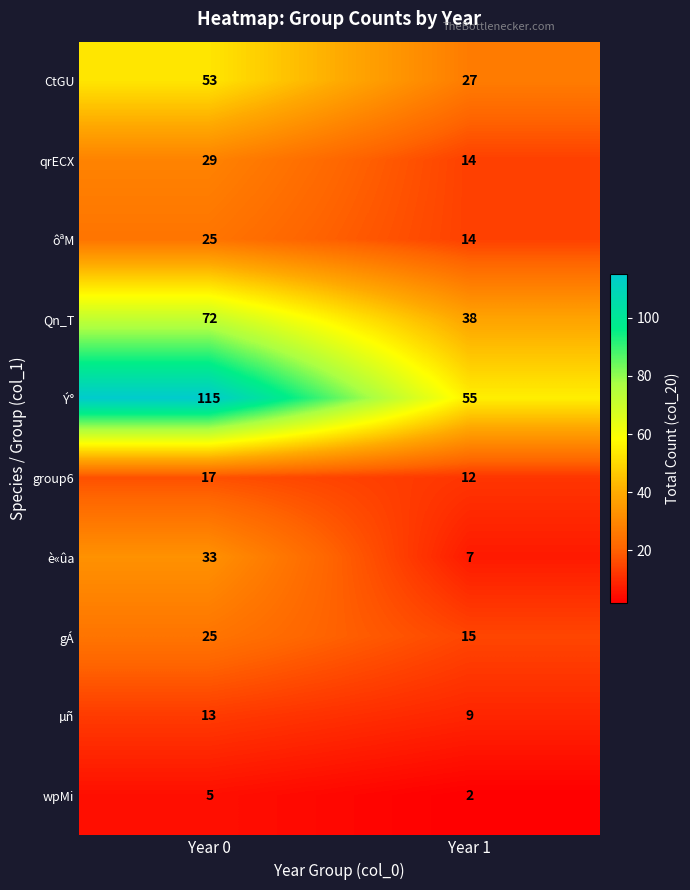

What is the approximate value of Ý° at Year 1, to the nearest 5?

55